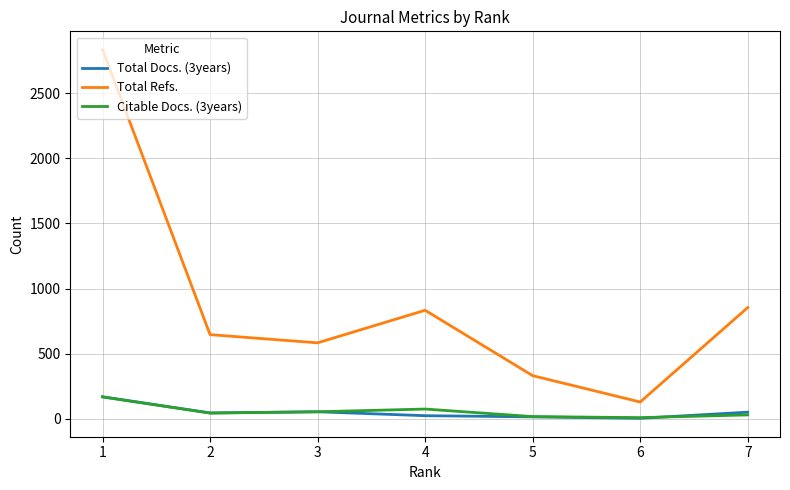

Is this an area chart (filled region under the line)?

No